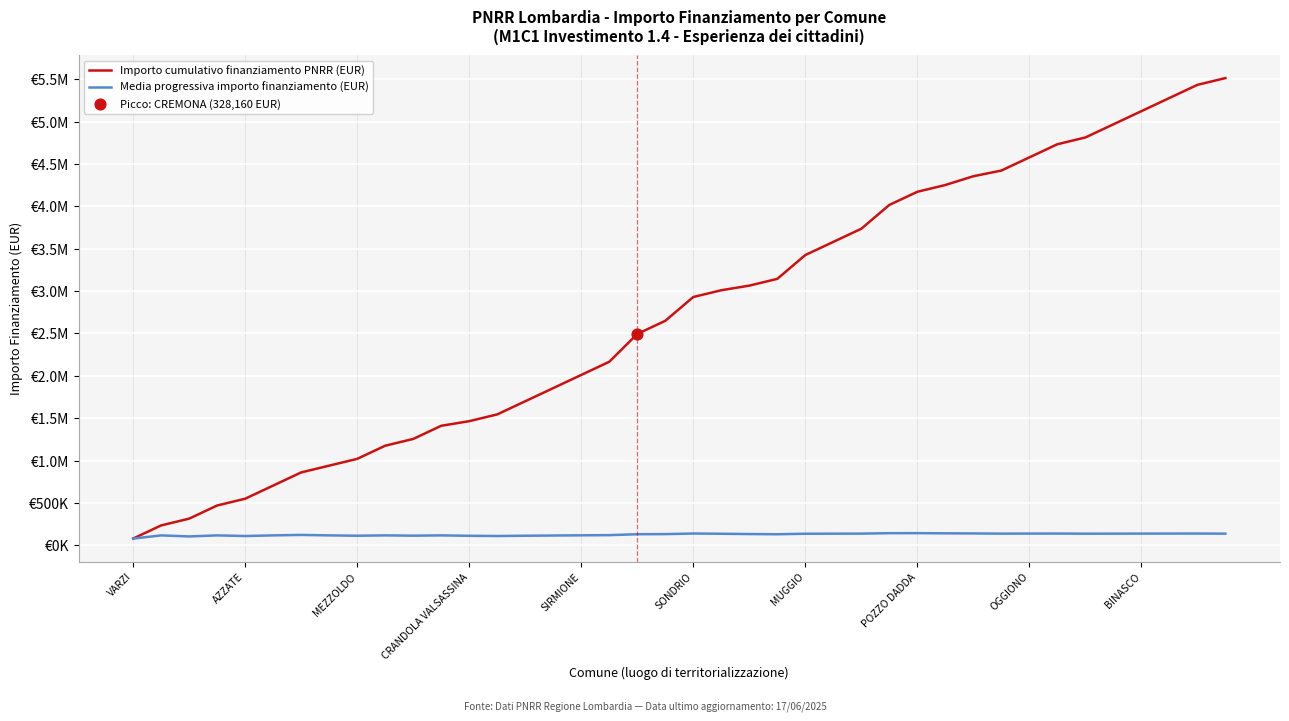

Is this an area chart (filled region under the line)?

No